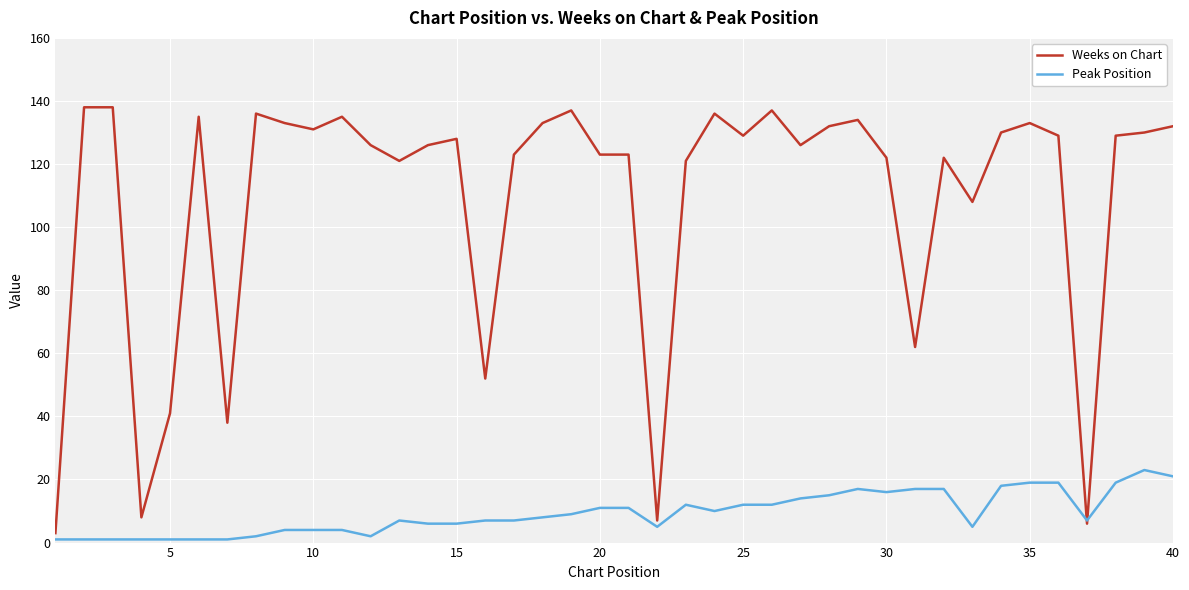

What is the greatest value displayed?

138